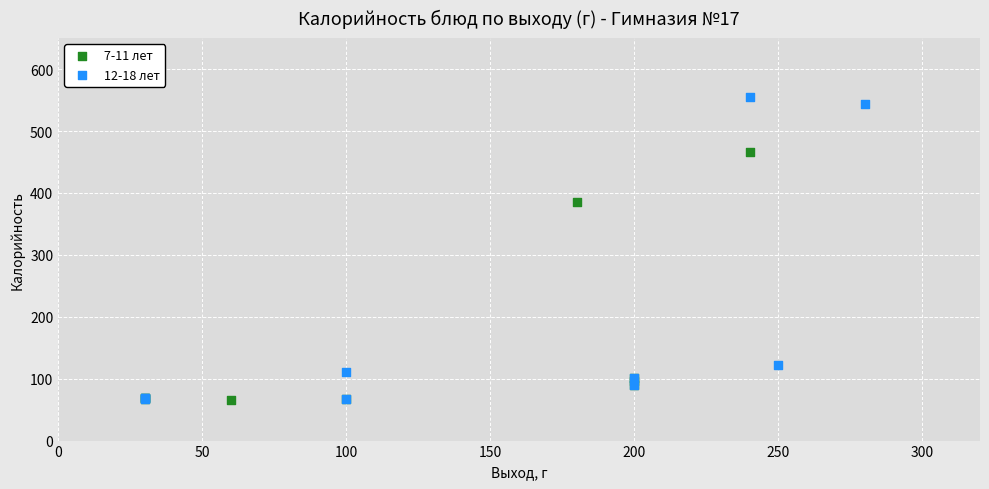

Which series reaches the maximum Y coordinate?

12-18 лет